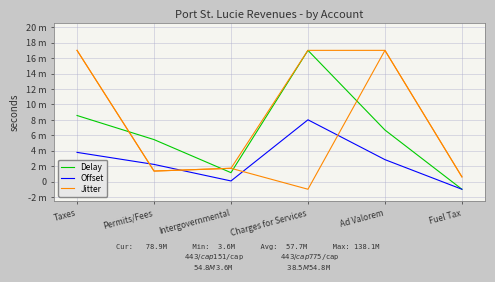

Reading left to right, transcribe all the data shown in this chart.

Delay: 8.6	5.4	1.1	17.0	6.7	-1.0
Offset: 3.8	2.2	0.1	8.0	2.8	-1.0
Jitter: 17.0	1.4	1.7	-1.0	17.0	0.6